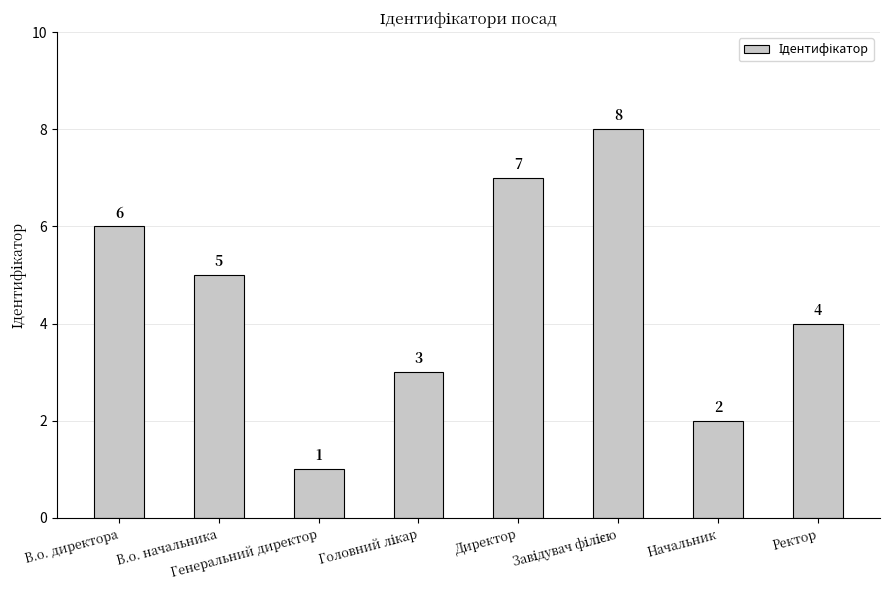

What is the greatest value displayed?

8